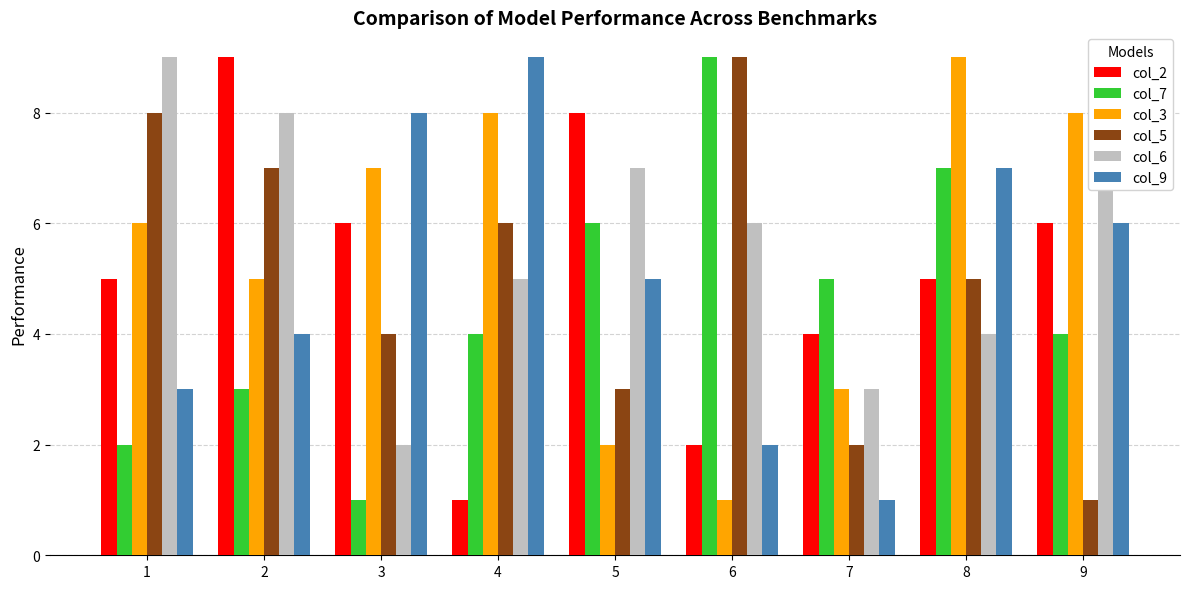

List the labels in order of col_9 value, smallest first.

7, 6, 1, 2, 5, 9, 8, 3, 4